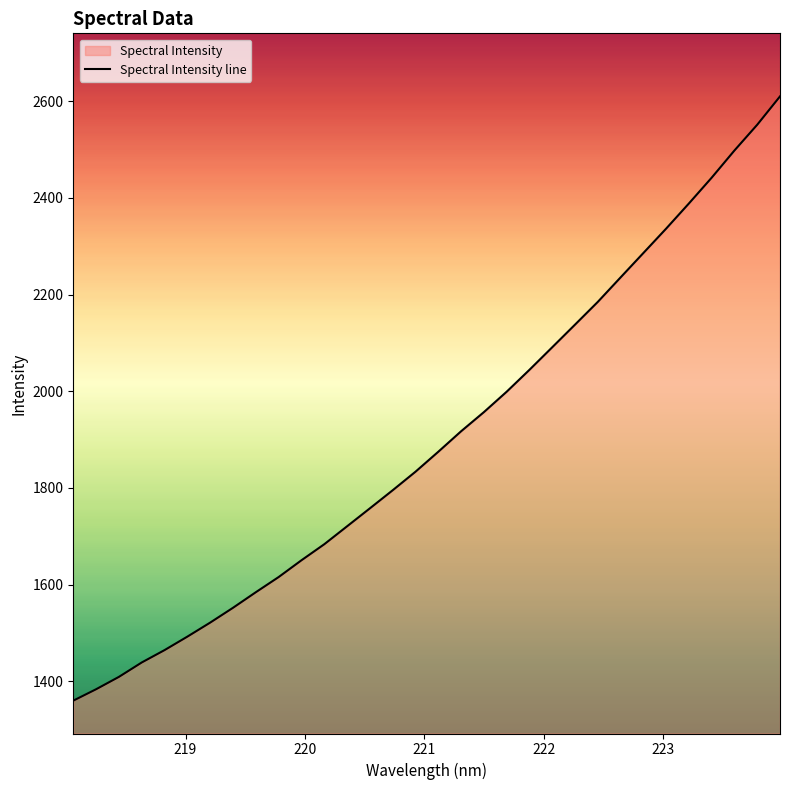

What is the greatest value displayed?

2610.2